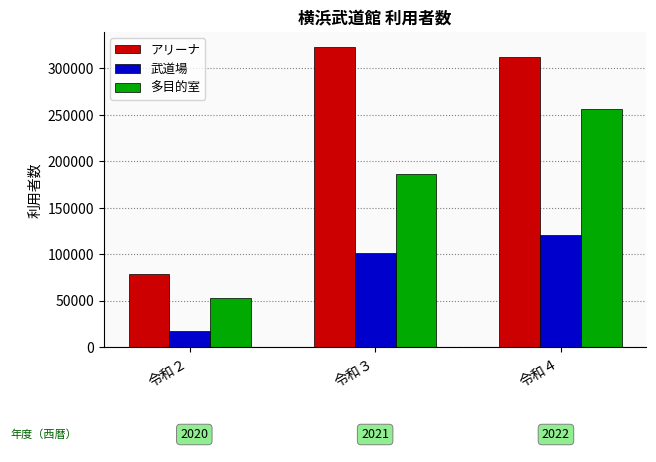

What is the sum of the 武道場 values at 令和３ and 令和４?

221840